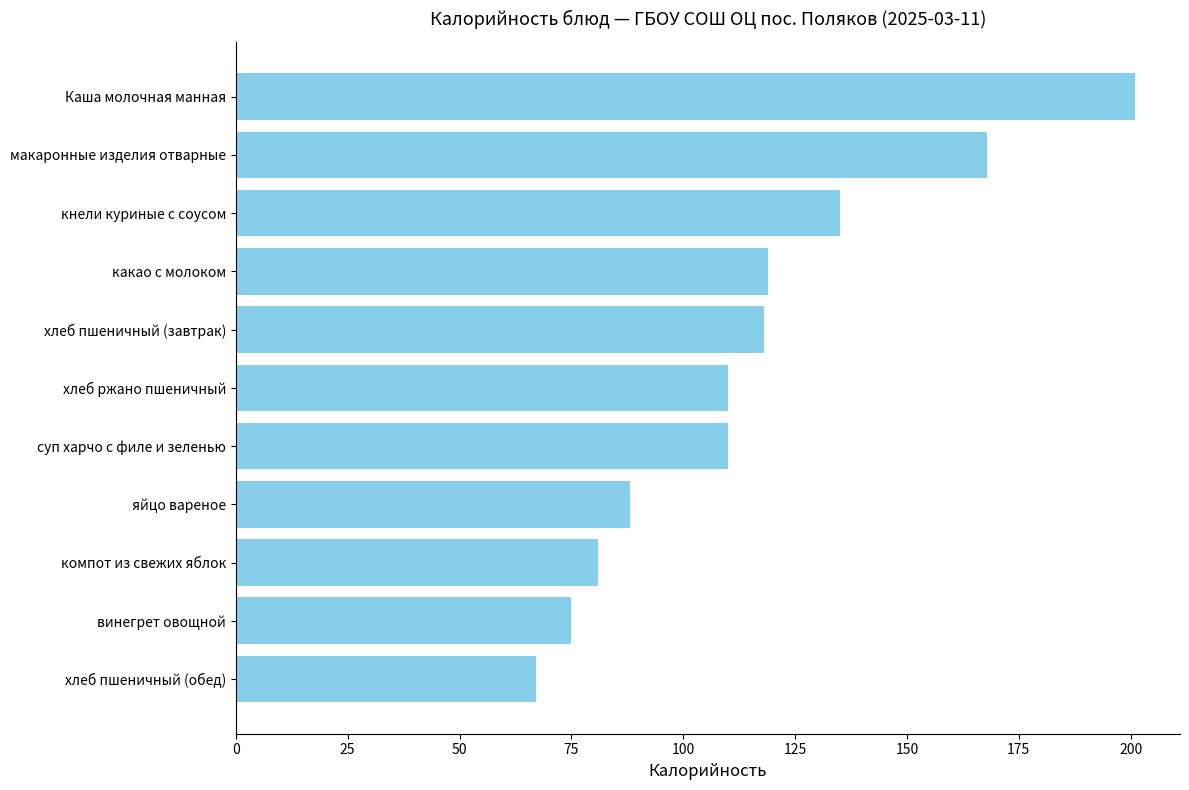

At which label is the value closest to 134?

кнели куриные с соусом